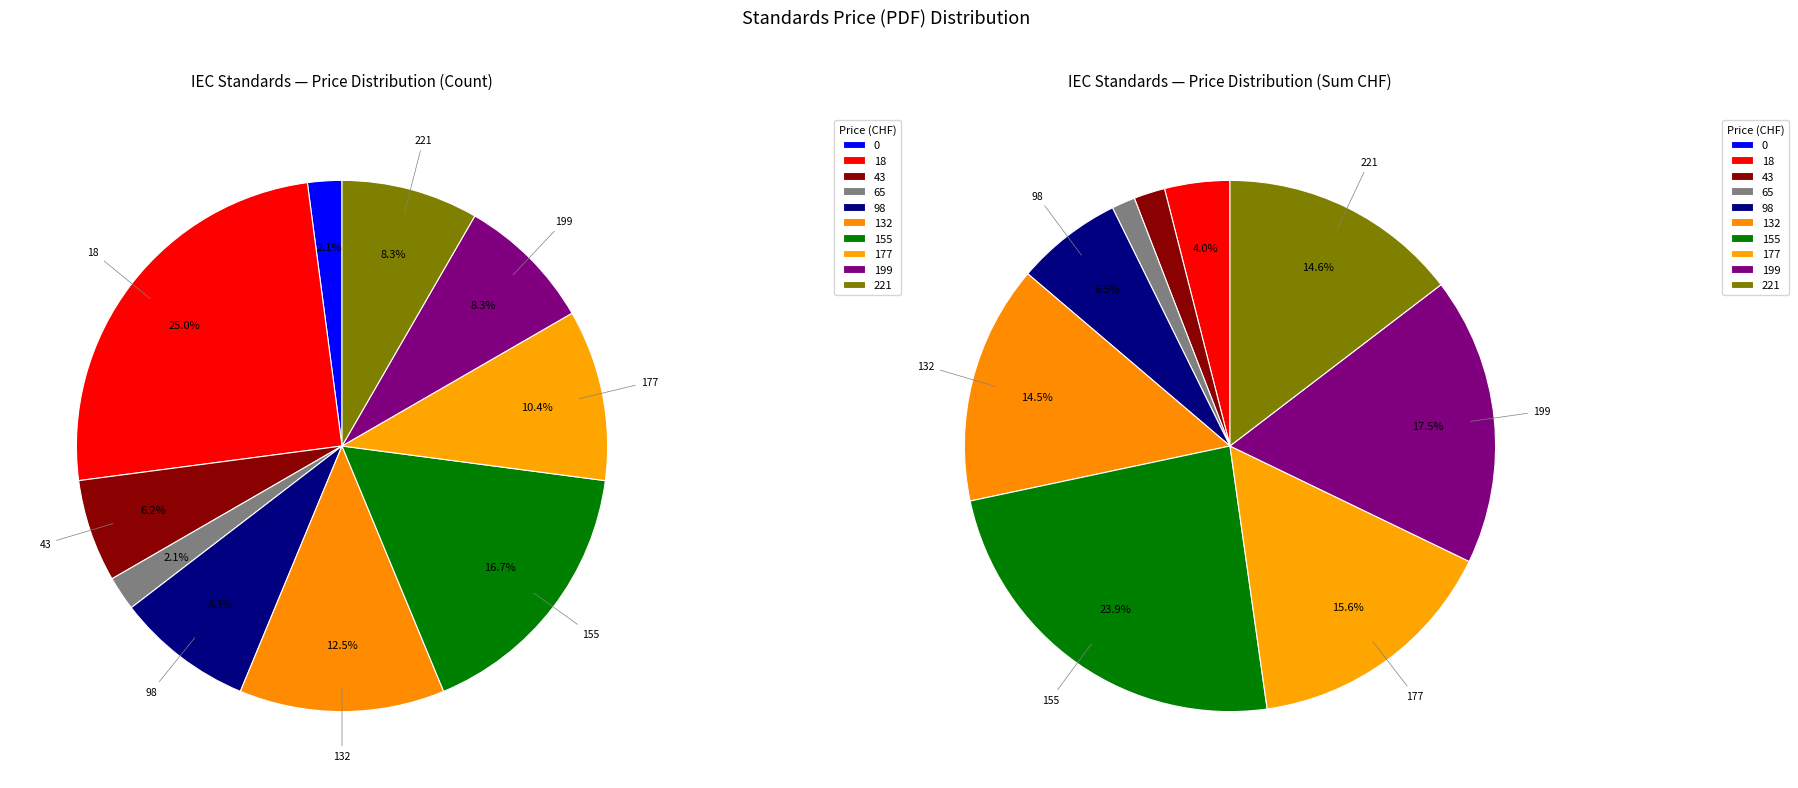

Does 27 represent more than half of the total?

No